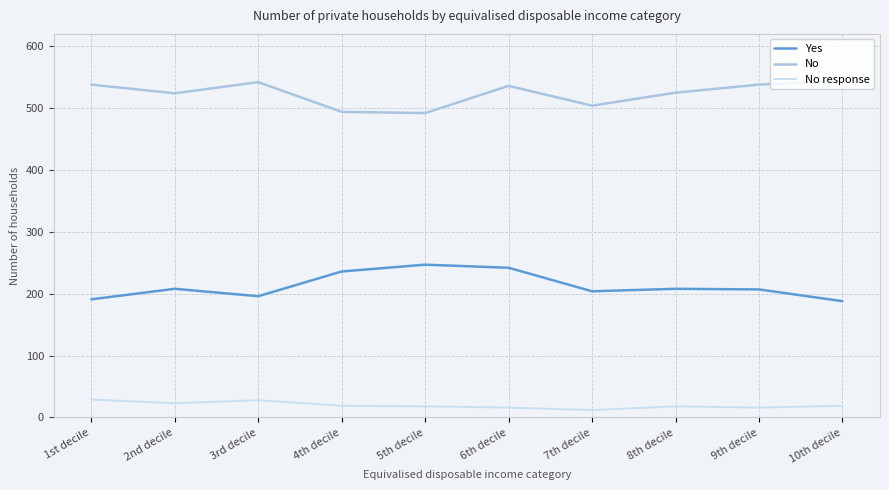

In No, how many points are lower than both neighbors (excluding endpoints)?

3